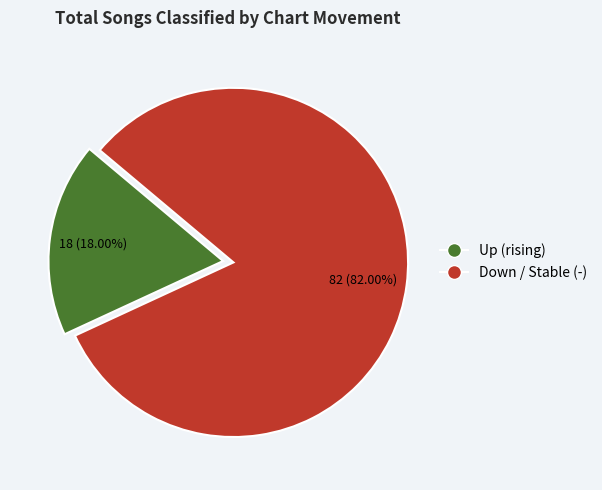

Does any single category account for the majority?

Yes